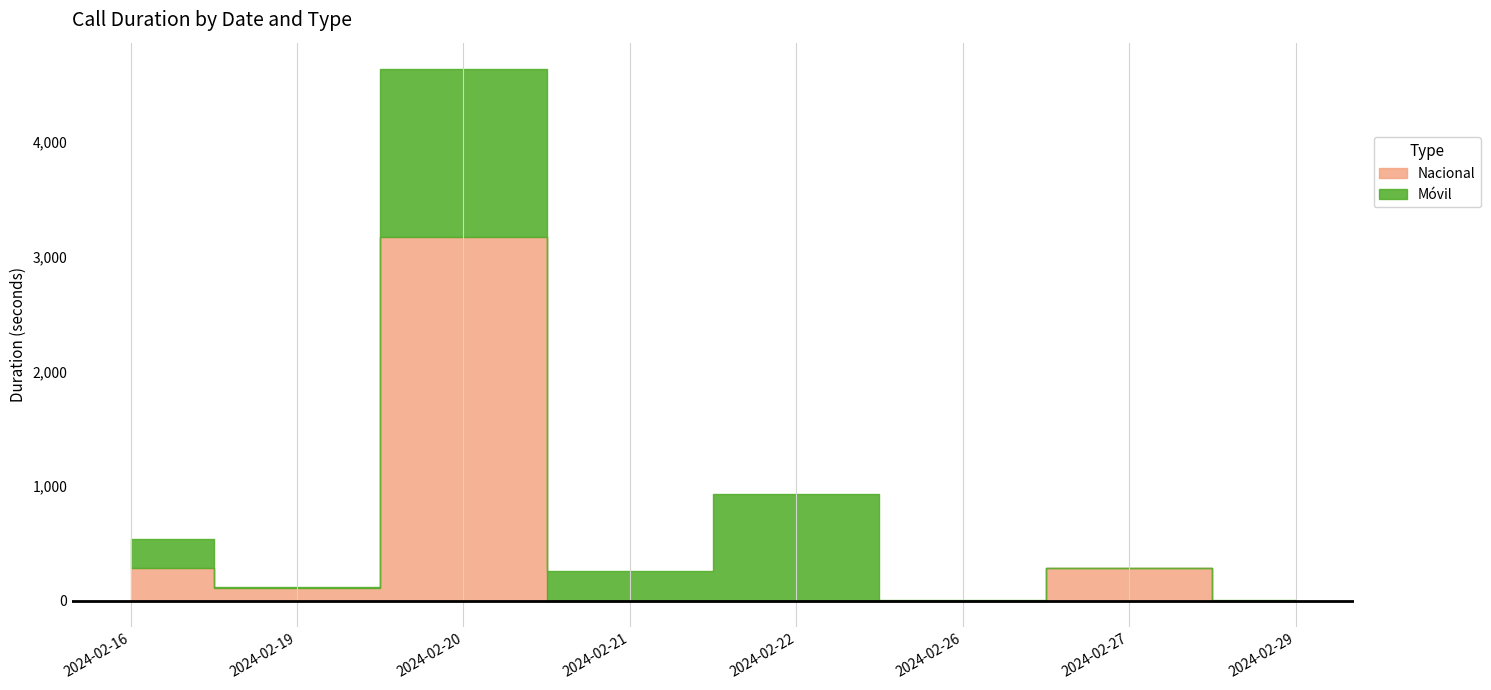

True or false: Móvil has a value of 10 at 2024-02-26.

True